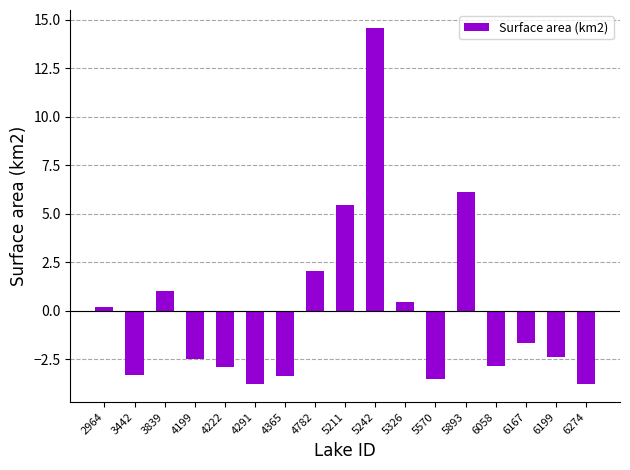

At which category does the chart reach its peak across all series?

5242